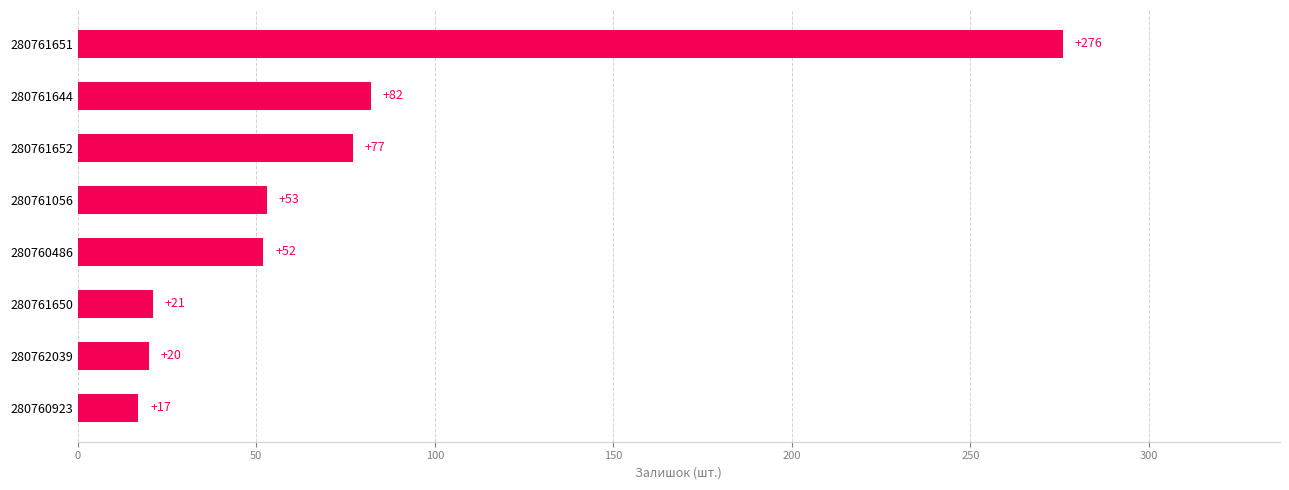

Where is the data nearest to the value 146?

280761644